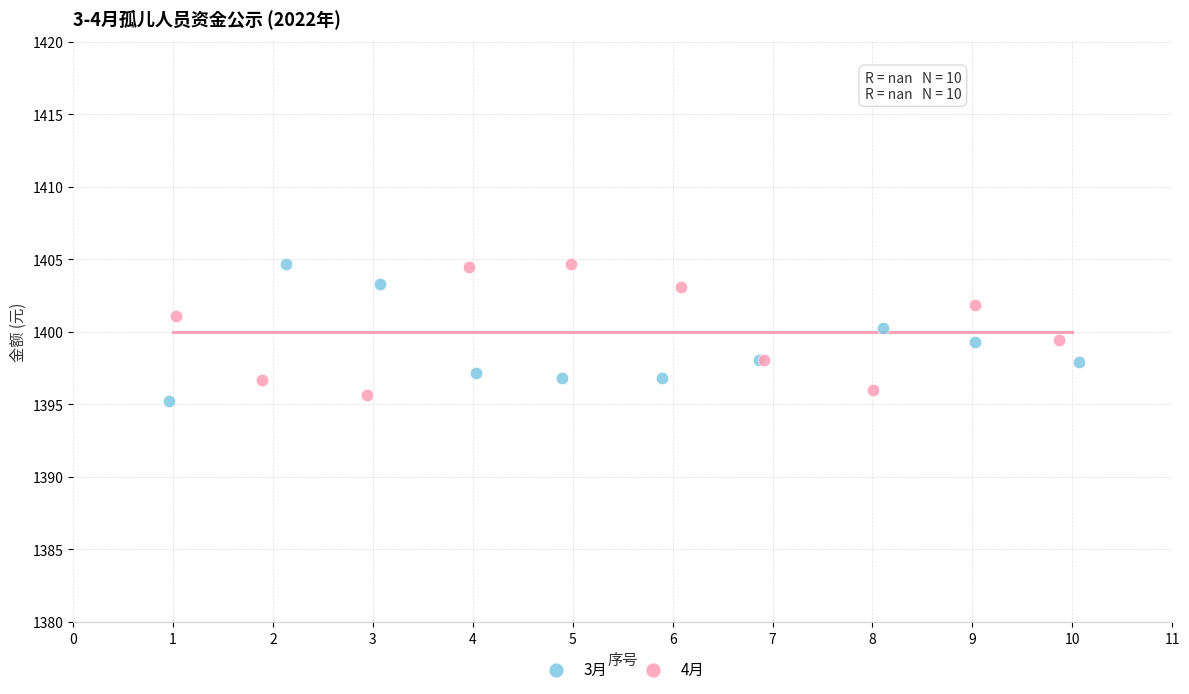

What are all the series names shown in the legend?

3月, 4月